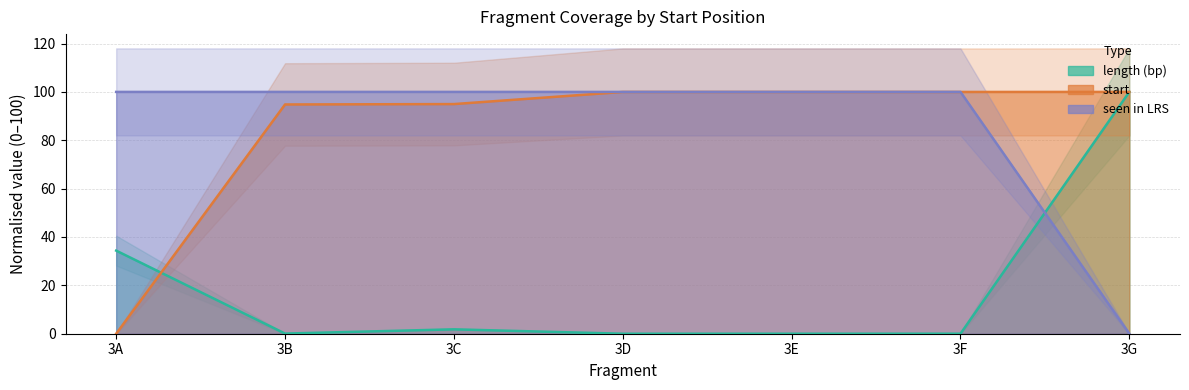

The start series shows 156.9 at 3F. True or false?

False